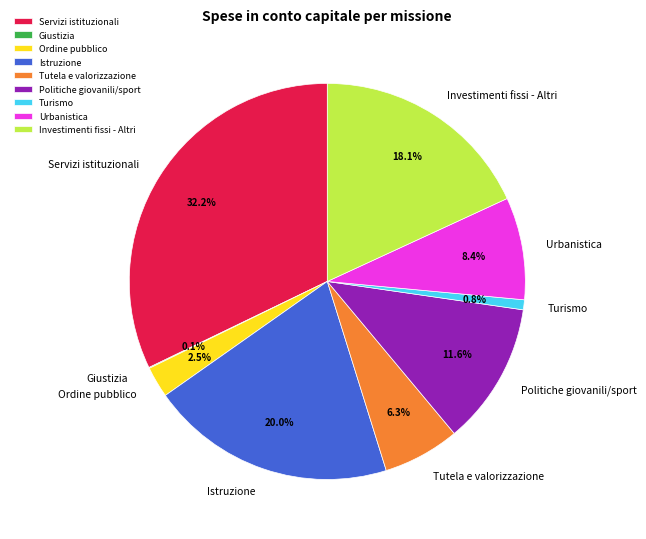

What is the largest slice in the pie chart?

Servizi istituzionali